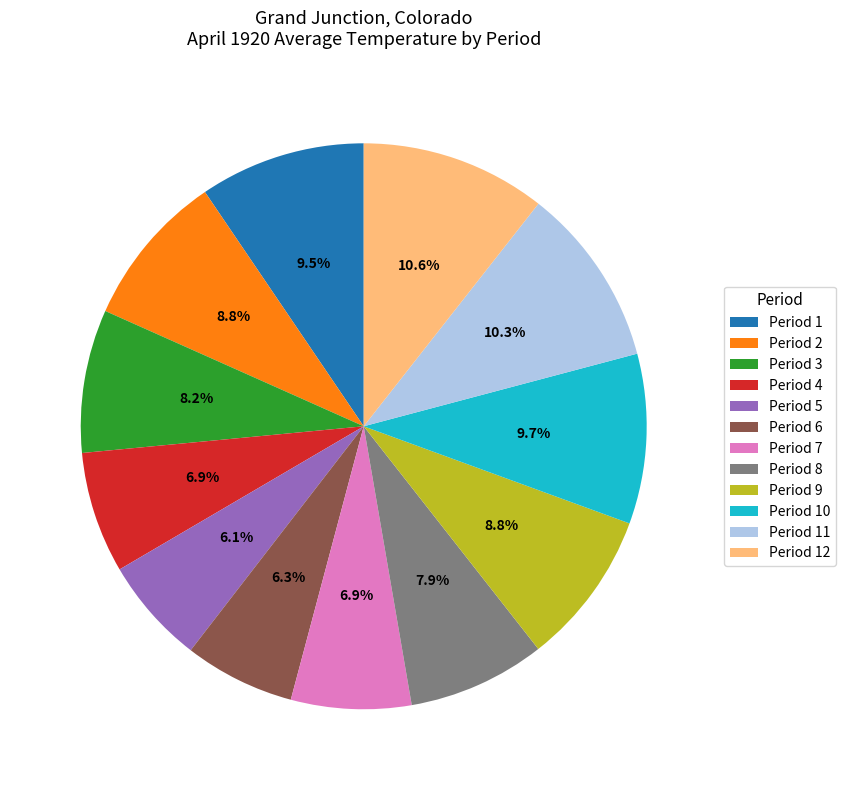

Approximately how many times larger is the value at Period 12 compared to Period 7?

1.5